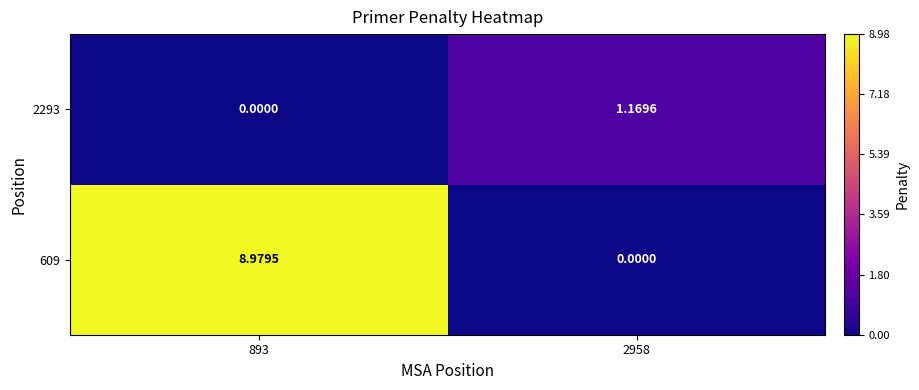

How many data points in 2293 are above 1?

1